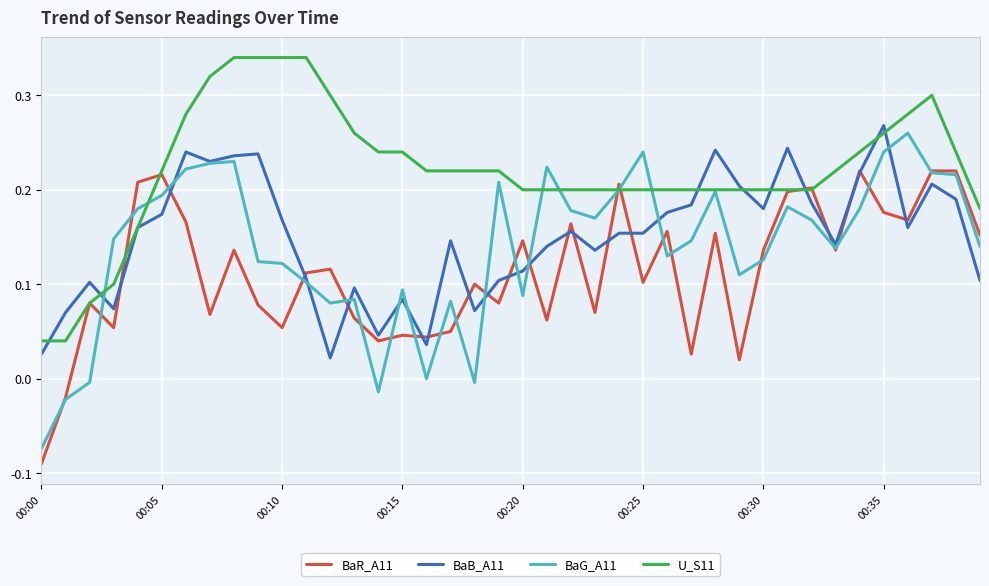

Which series has the widest spread of values?

BaG_A11